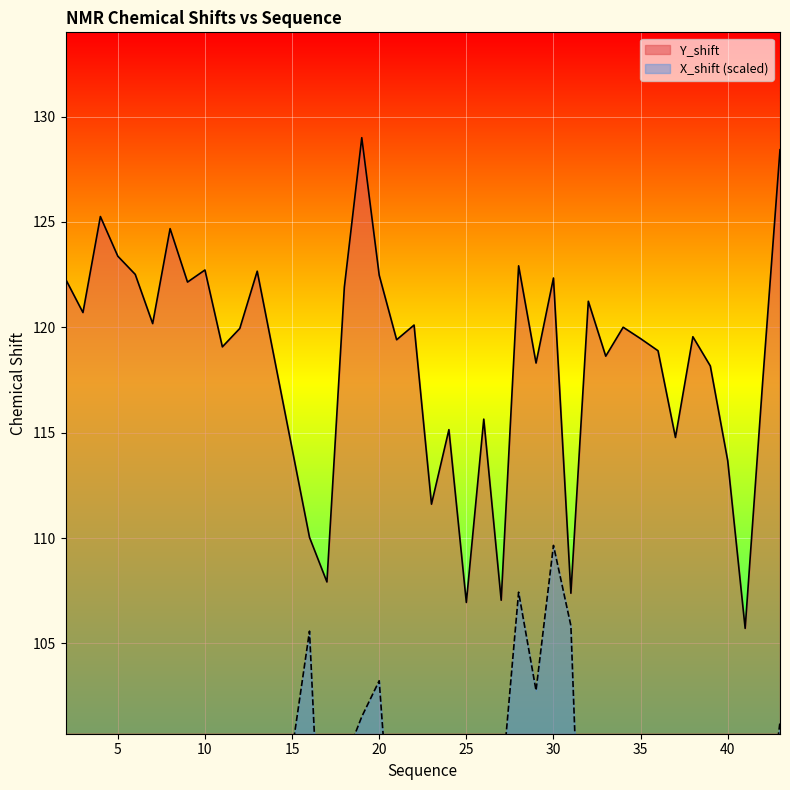

Rank the series by their maximum value, from highest to lowest.

Y_shift, X_shift